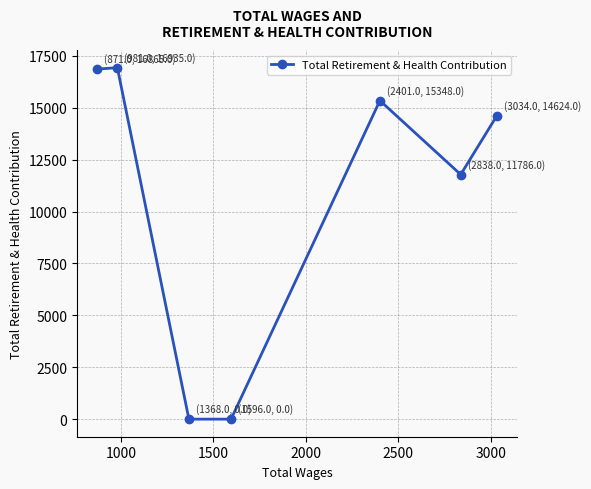

What is the sum of all values?

75558